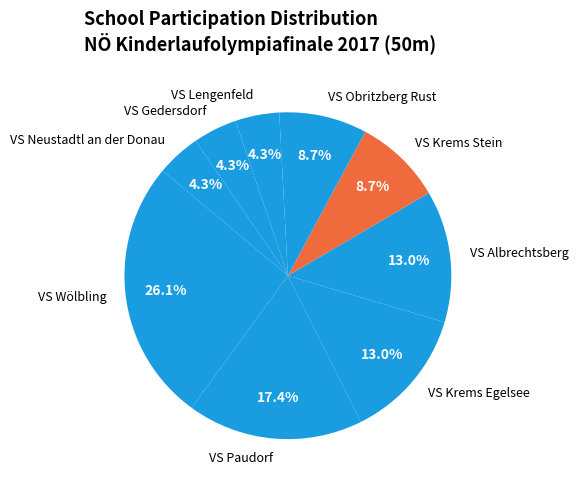

The VS Gedersdorf slice represents 4% of the pie. True or false?

True